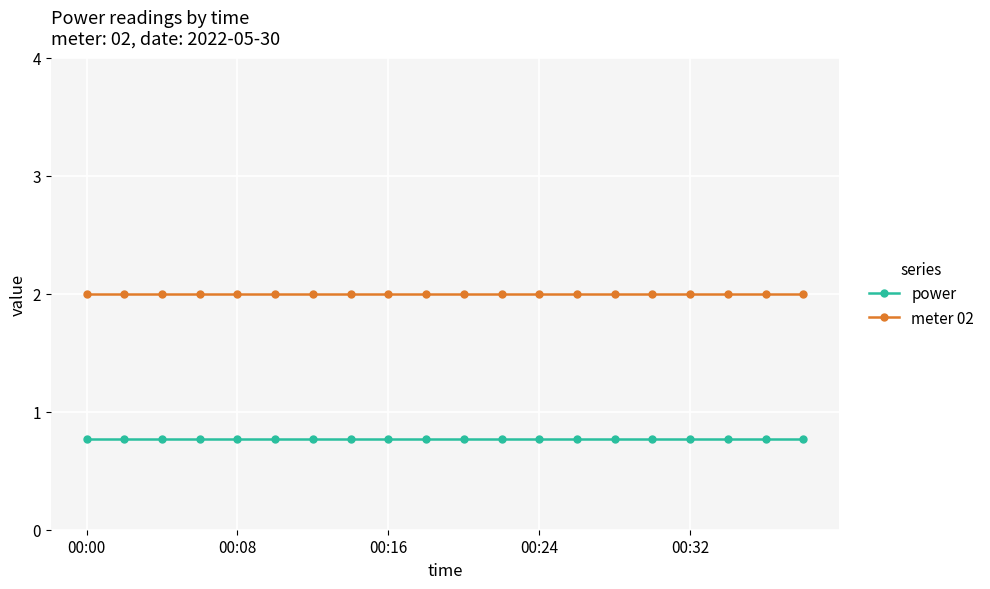

What is the average value of the meter 02 series?

2.0